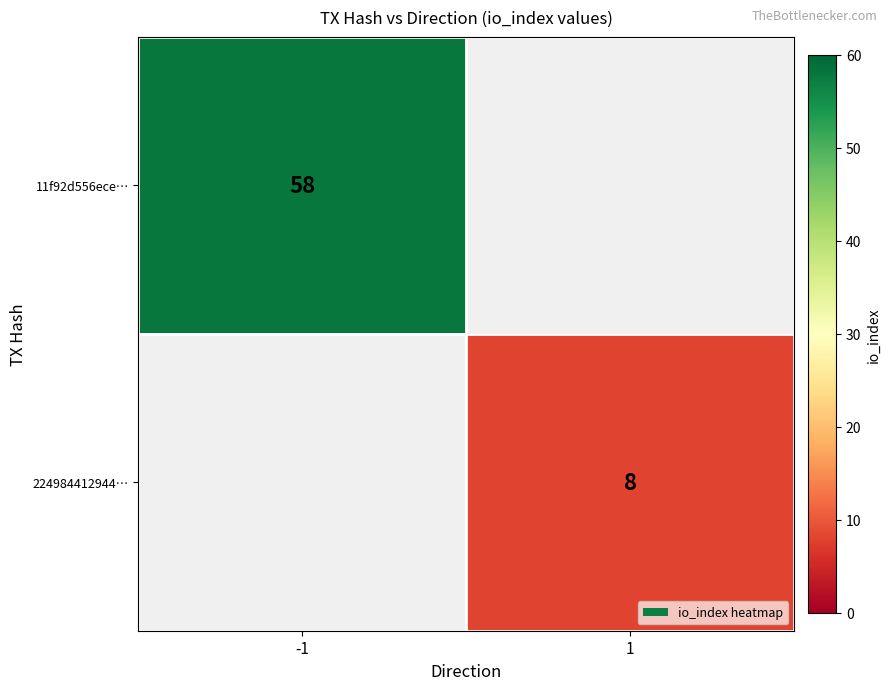

The value of 224984412944… at 1 is 8. True or false?

True